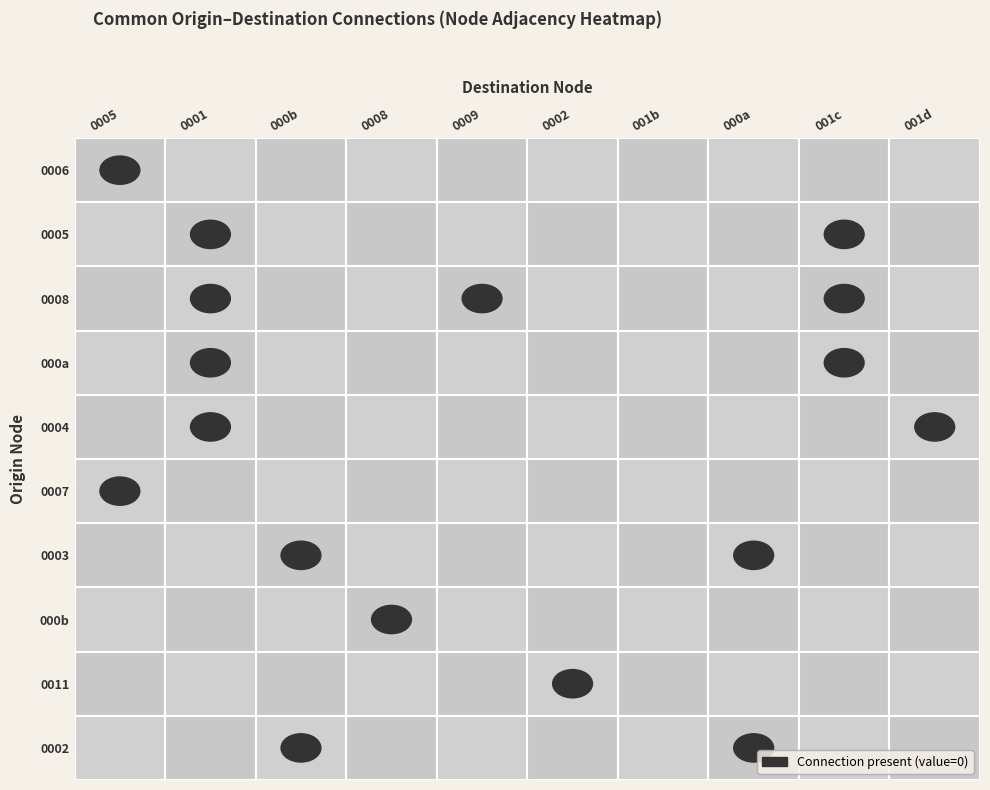

Which series has the largest total across all categories?

0005